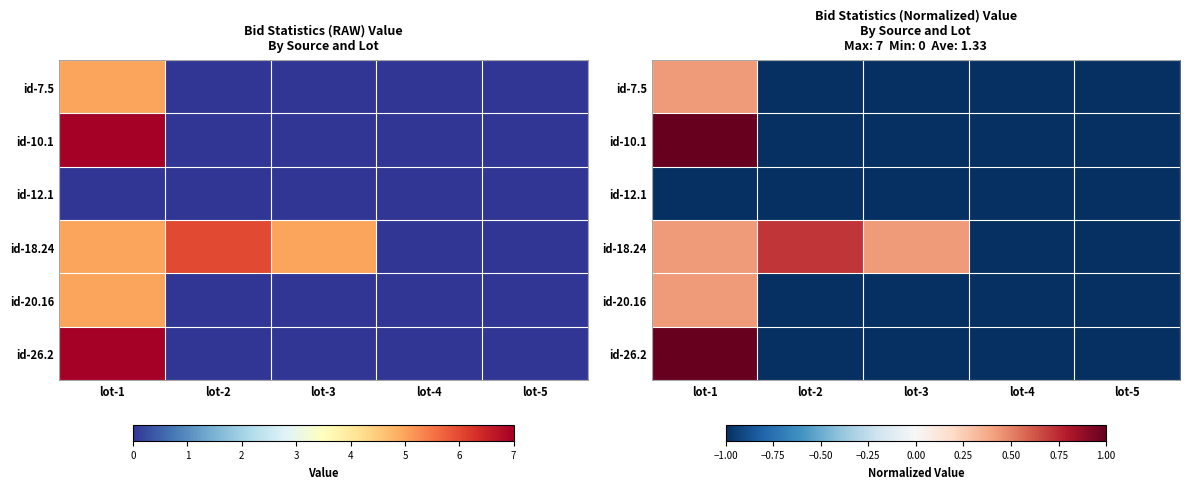

How many id-10.1 values are between -1 and 0?

4